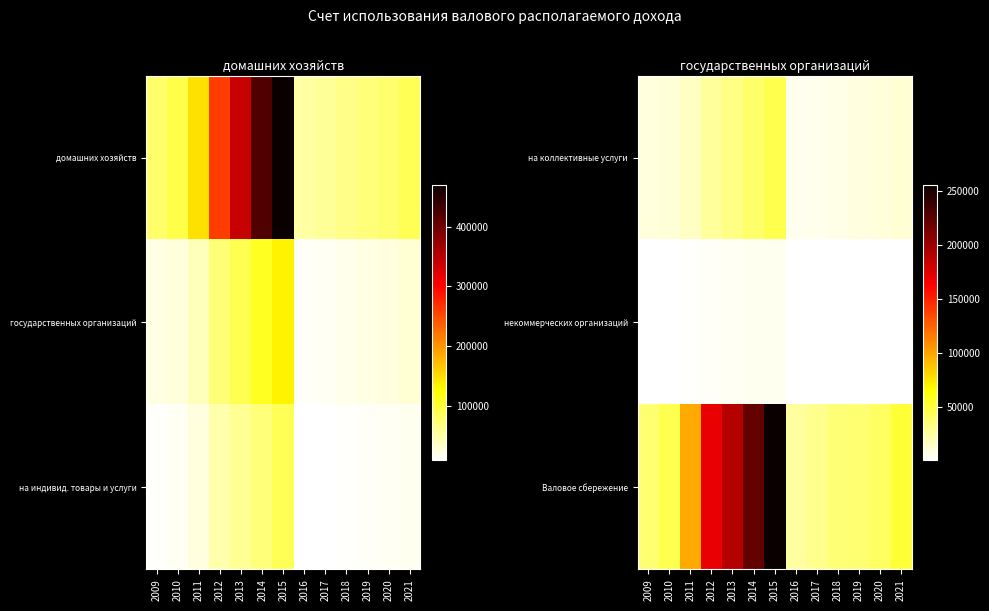

At which category is the sum across all series the highest?

2015